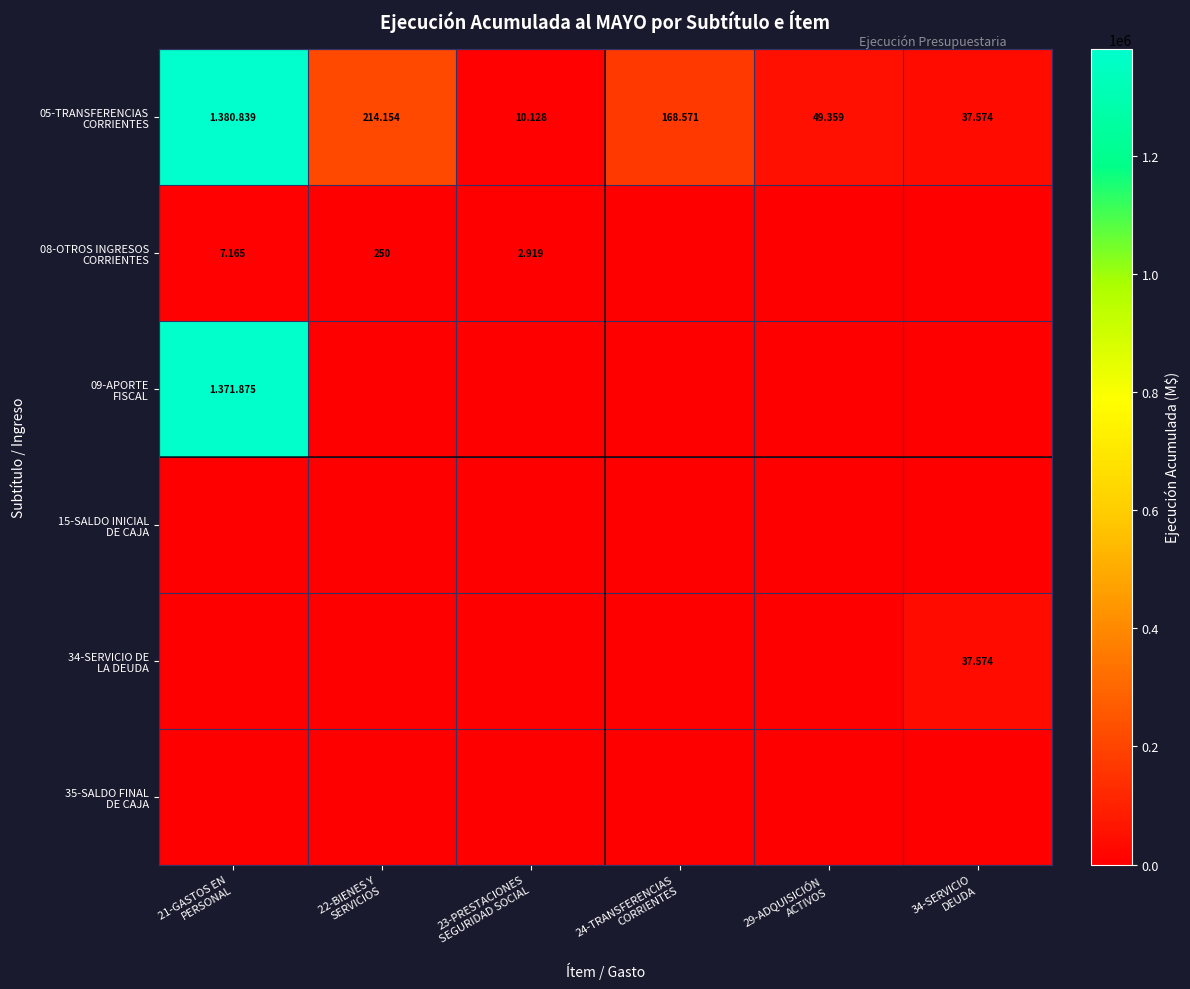

Is it true that 08-OTROS INGRESOS CORRIENTES equals 7165 at 21-GASTOS EN PERSONAL?

True